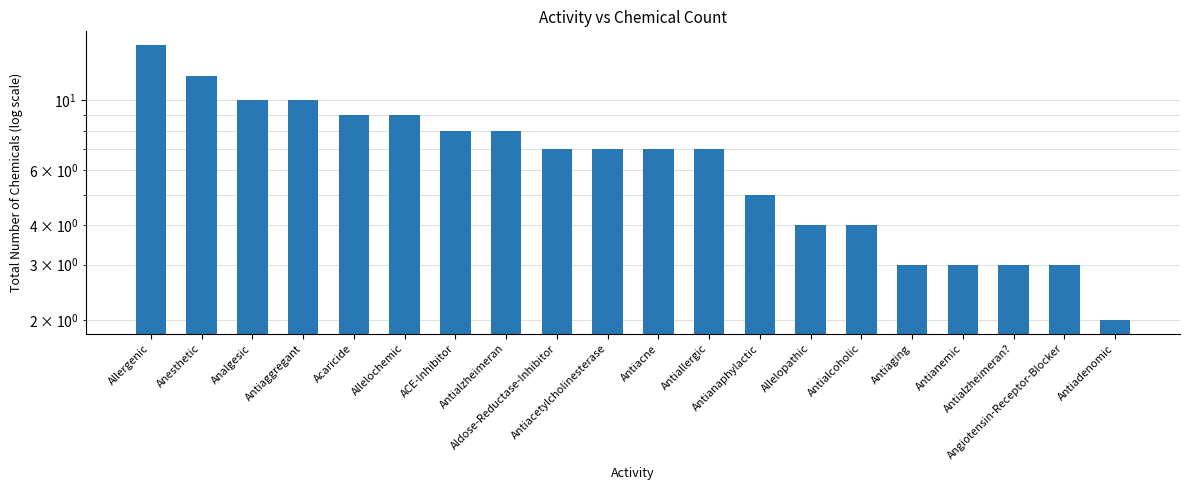

What is the ratio of the value at Allelopathic to the value at ACE-Inhibitor?

0.5